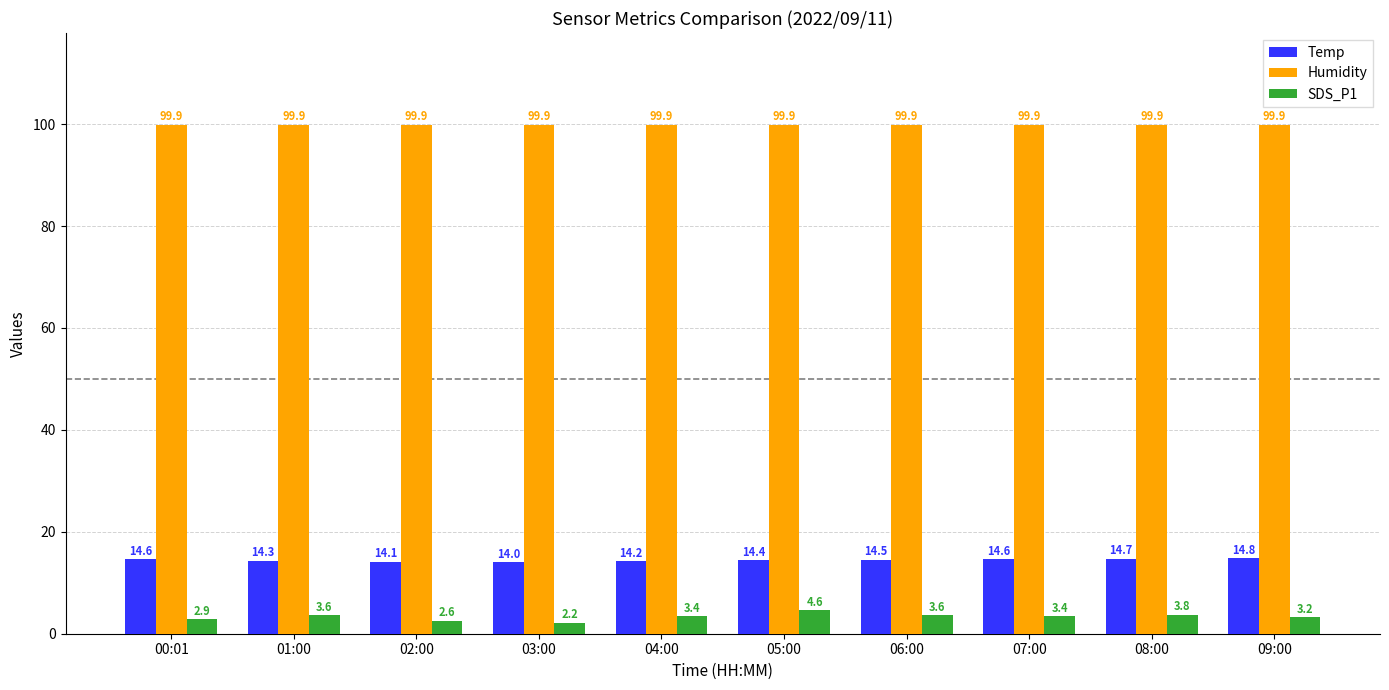

What is the smallest value displayed?

2.2